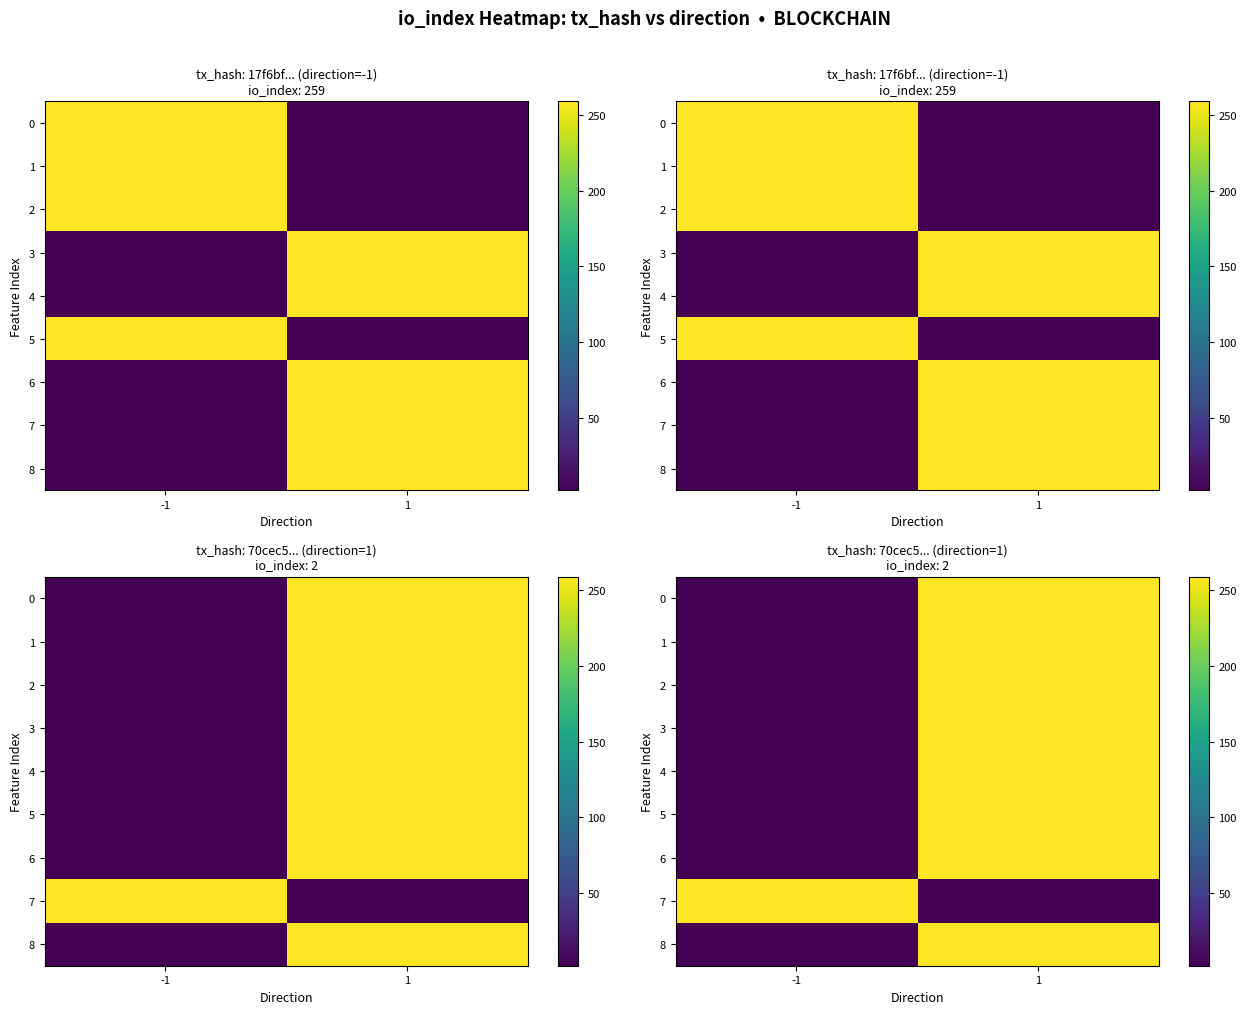

At which category is the sum across all series the highest?

1